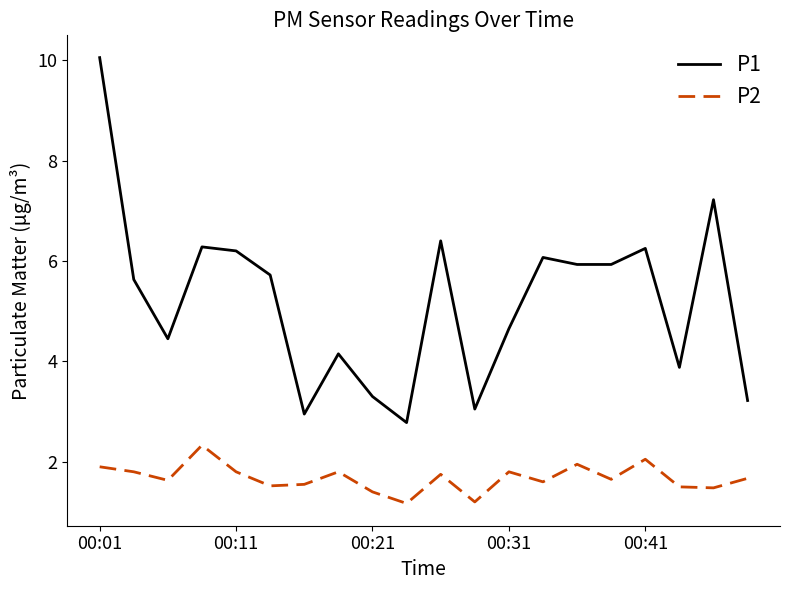

Which series has the widest spread of values?

P1